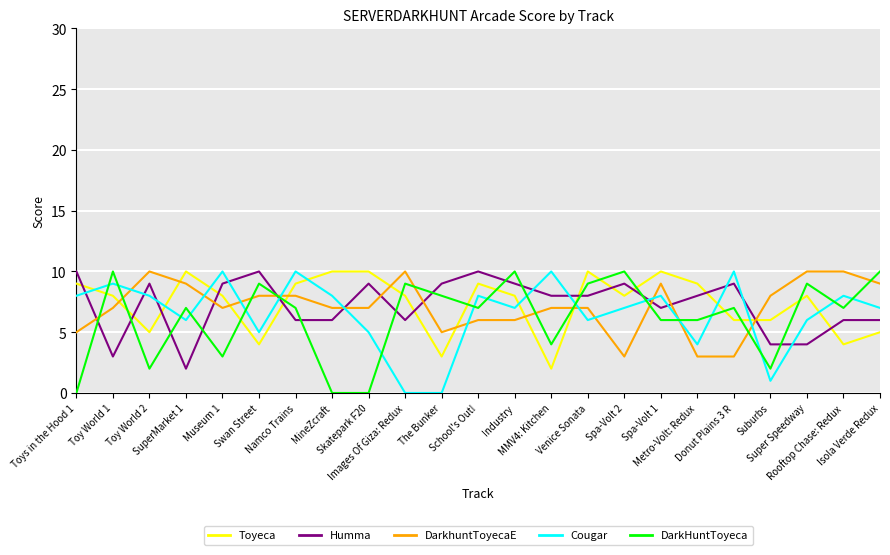

What is the maximum value shown in the chart?

10